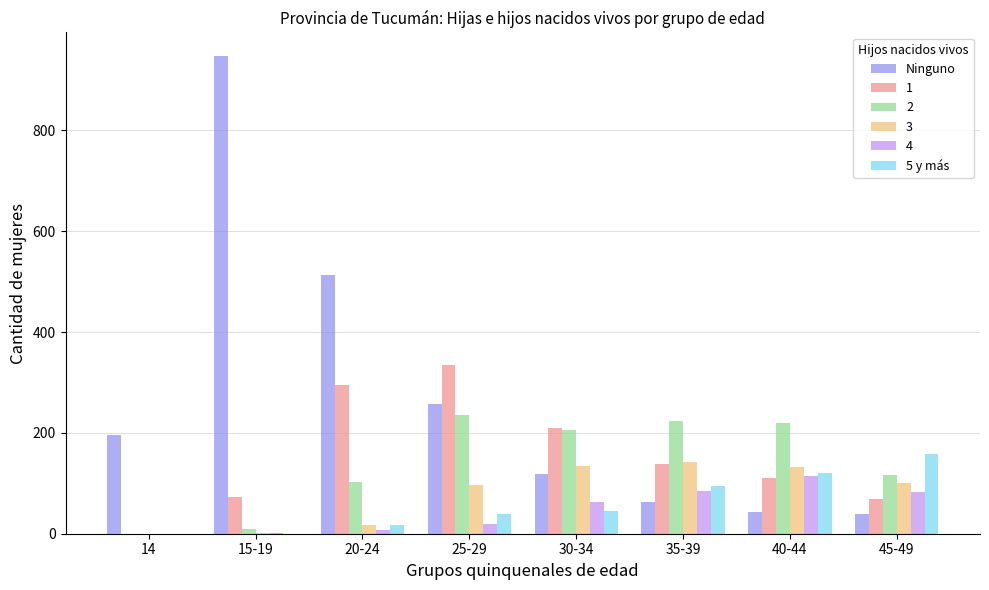

At which label is 5 y más closest to 79?

35-39